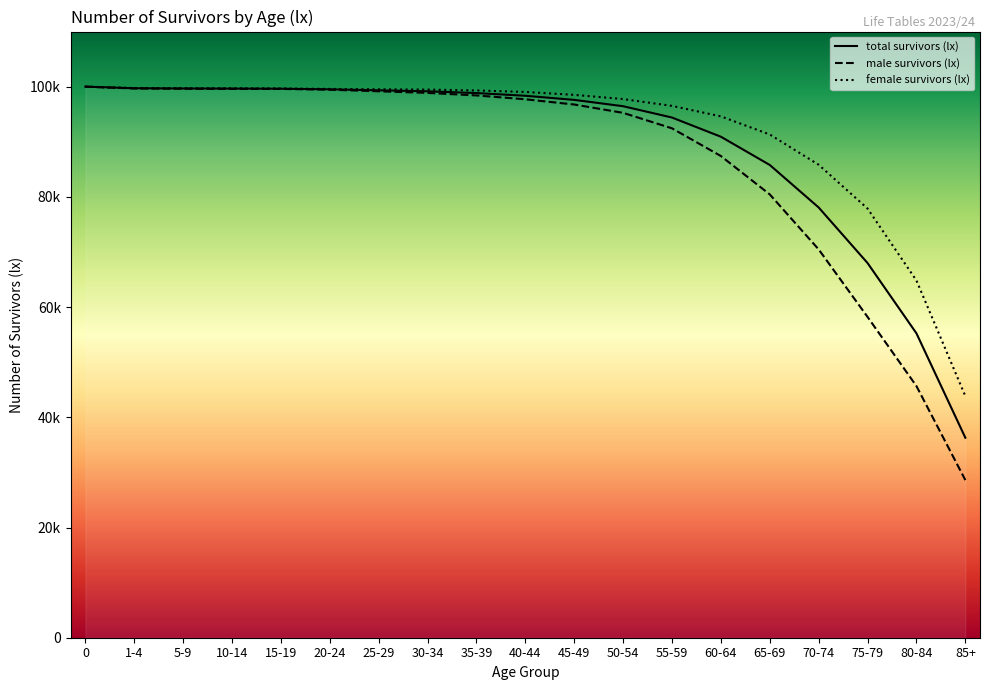

Reading right to left, transcribe all the data shown in this chart.

total survivors (lx): 36291.2	55234.6	67991.7	78072.3	85786.8	90911.0	94395.4	96448.9	97598.5	98344.0	98835.7	99155.8	99333.4	99516.0	99626.5	99645.4	99666.6	99710.0	100000.0
male survivors (lx): 28610.3	45662.1	58209.6	70465.1	80444.8	87411.3	92435.2	95247.6	96759.4	97710.2	98409.0	98867.1	99163.2	99446.8	99589.9	99608.2	99628.3	99670.1	100000.0
female survivors (lx): 43848.0	64821.9	77878.2	85827.0	91317.0	94607.9	96511.2	97751.6	98512.6	99040.9	99309.6	99472.7	99517.8	99590.4	99666.4	99685.9	99708.2	99753.4	100000.0